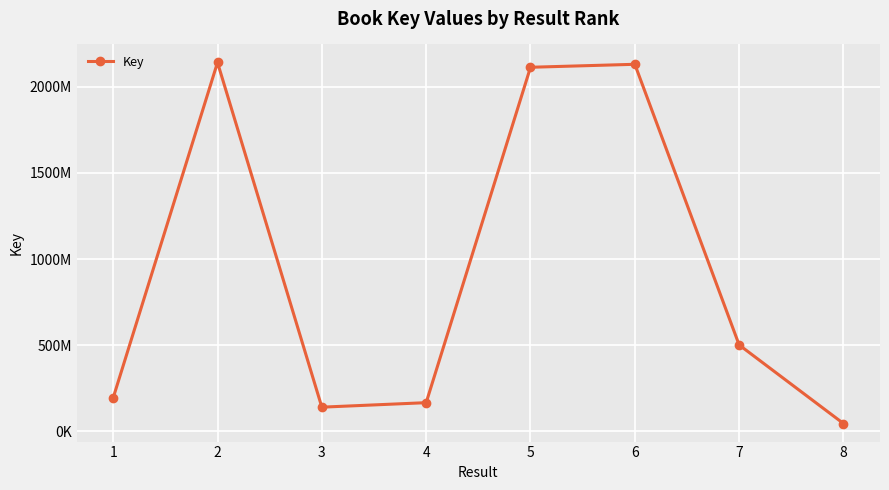

Does the chart have visible grid lines?

Yes